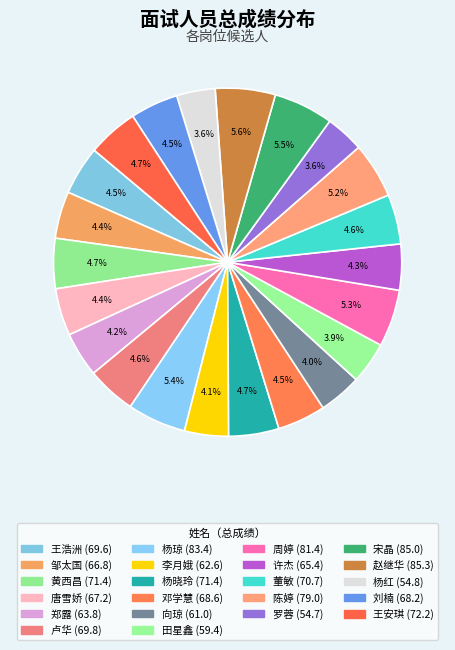

How many slices are in this pie chart?

22